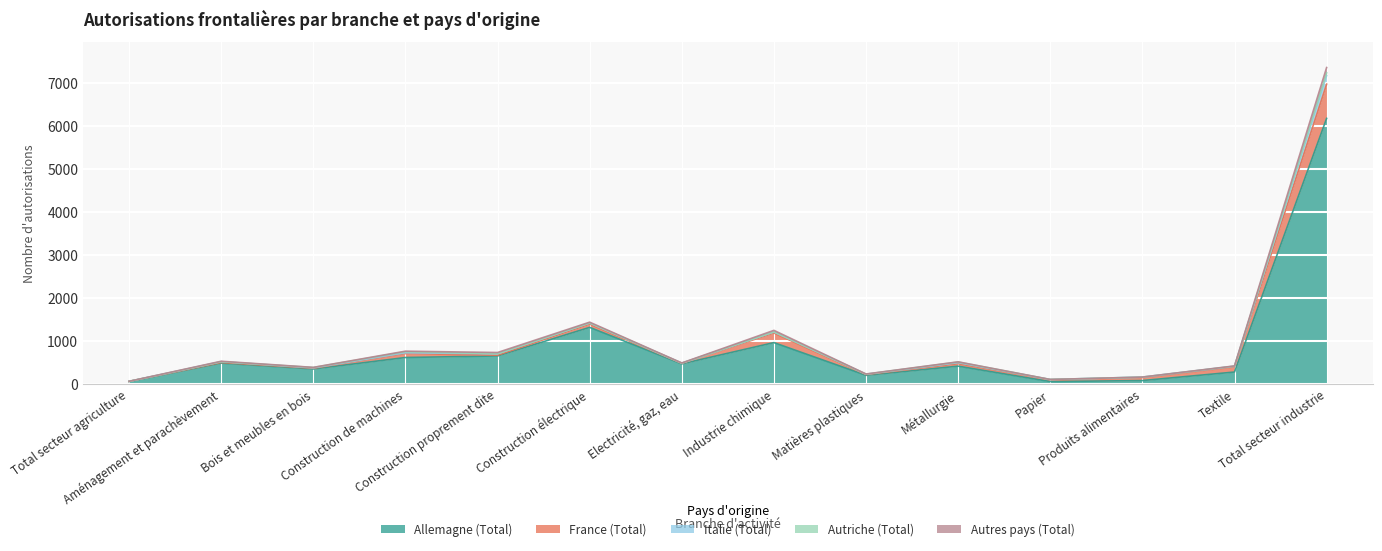

How many interior local valleys does the Autres pays (Total) series have?

4